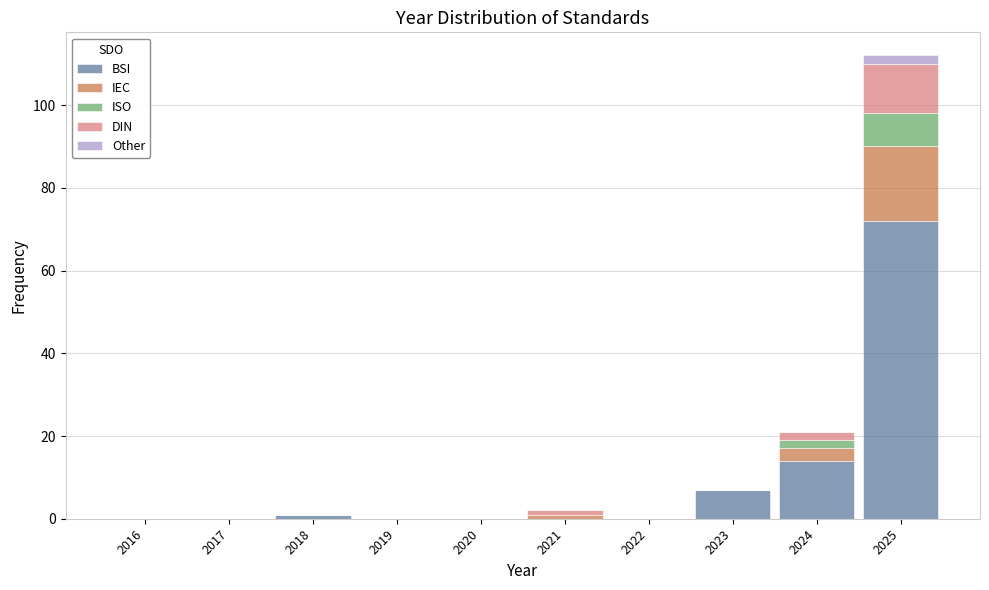

Where is BSI nearest to the value 36?

2024